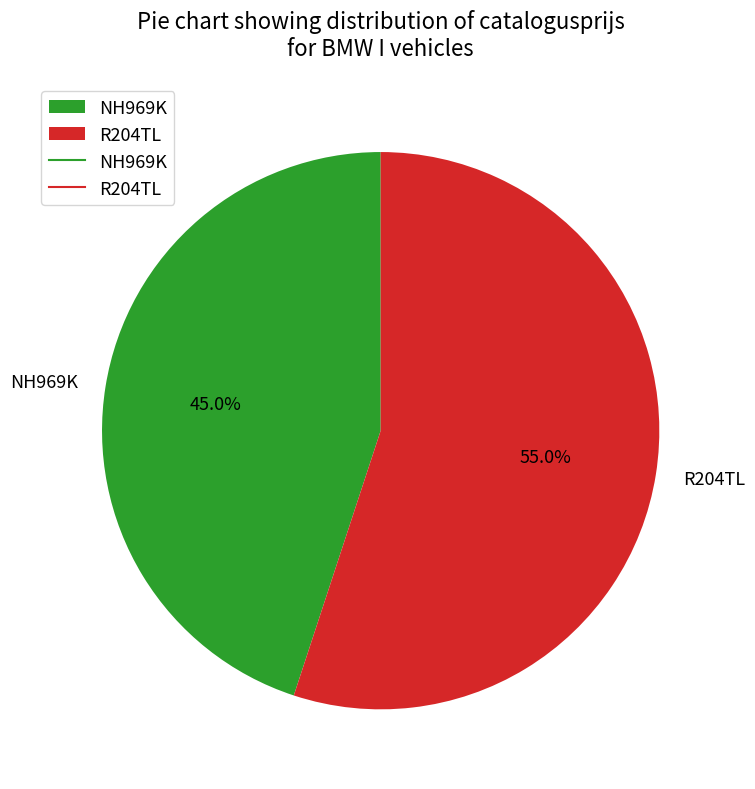

What is the smallest slice in the pie chart?

NH969K